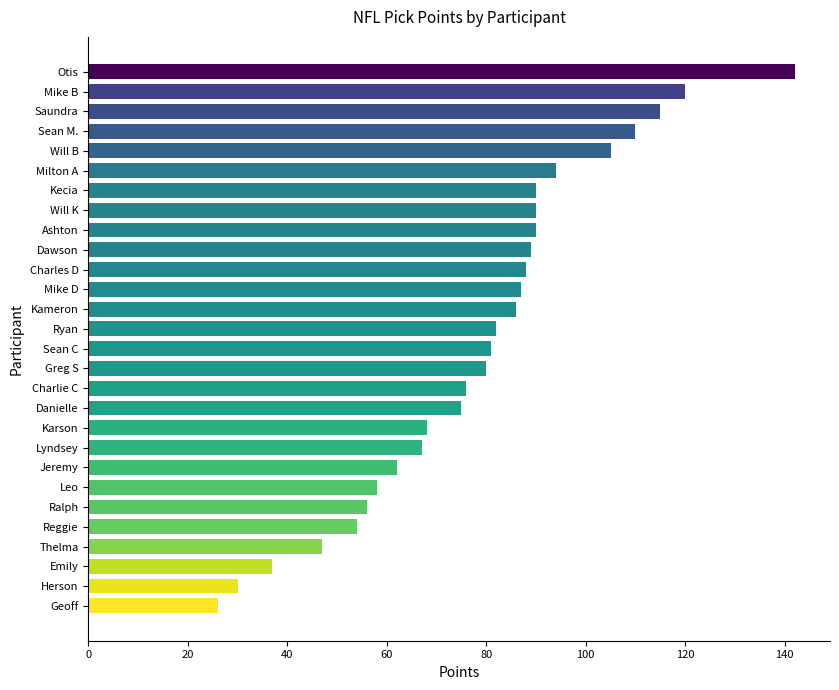

The value at Saundra is 115. True or false?

True